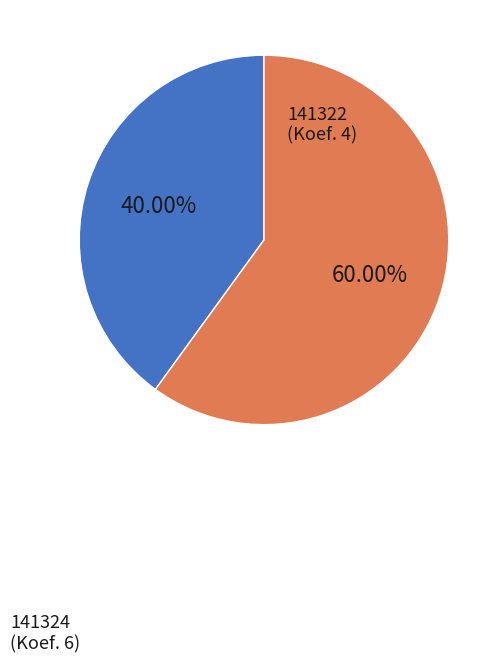

Is there any slice that represents more than half of the pie?

Yes